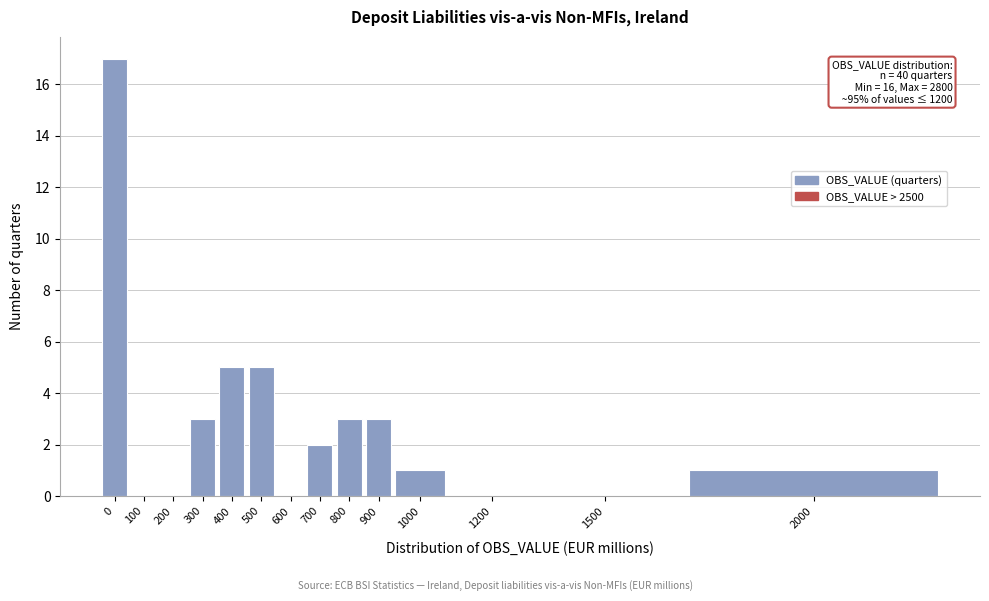

Reading left to right, list all the values displayed in this chart.

0=17	100=0	200=0	300=3	400=5	500=5	600=0	700=2	800=3	900=3	1000=1	1200=0	1500=0	2000=1